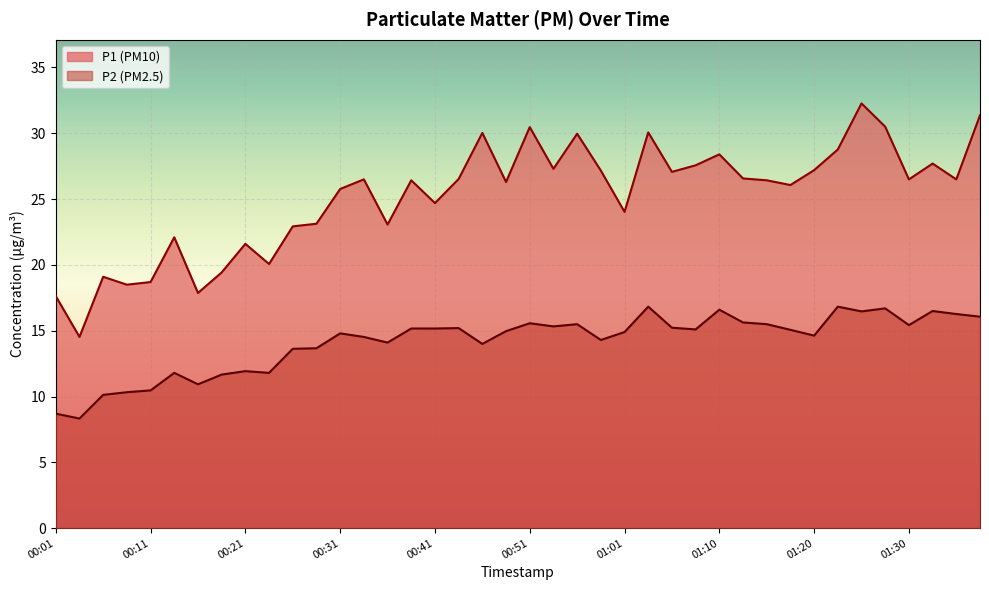

In P1, how many points are higher than both neighbors (excluding endpoints)?

12